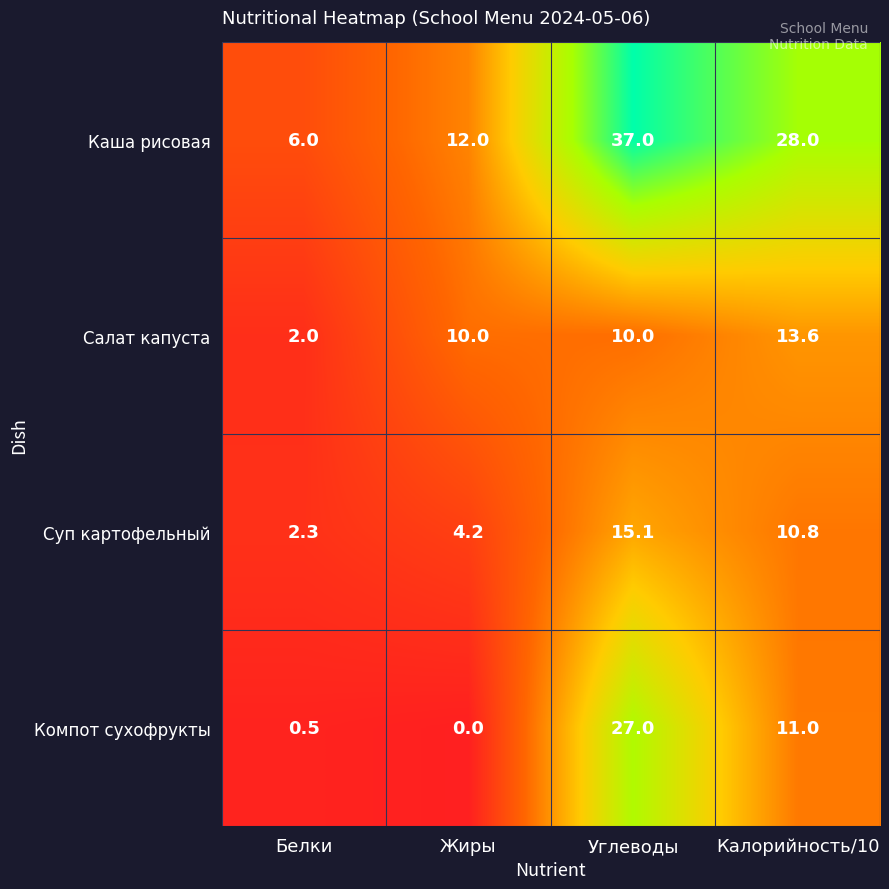

At Жиры, list the series in order from smallest to largest.

Компот сухофрукты, Суп картофельный, Салат капуста, Каша рисовая